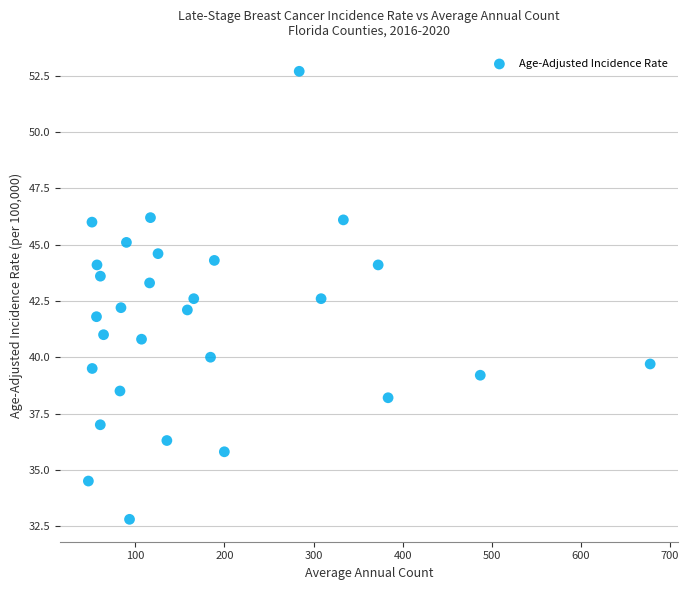

What is the range of Y values (max minus min)?

19.9